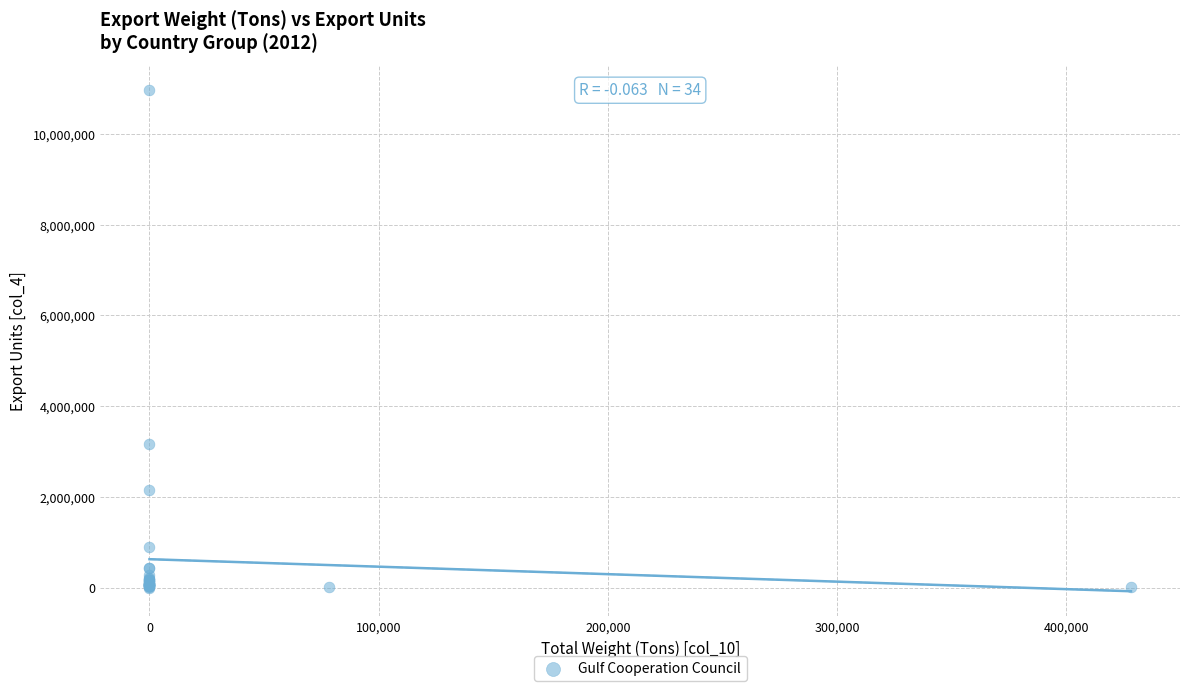

What Y value in the scatter plot is closest to 5480461?

3166071